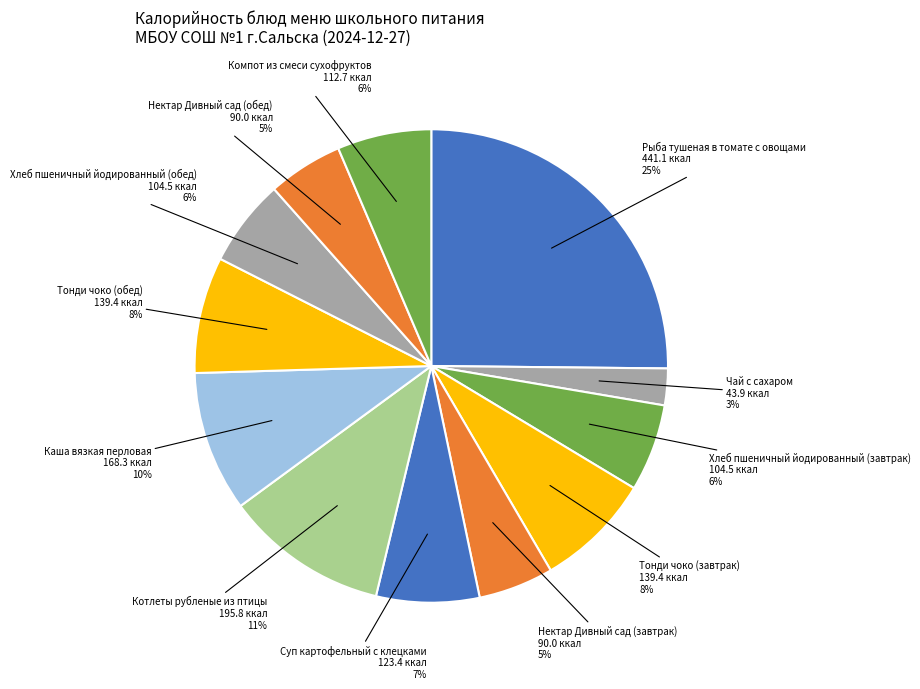

How many segments does this pie chart have?

12